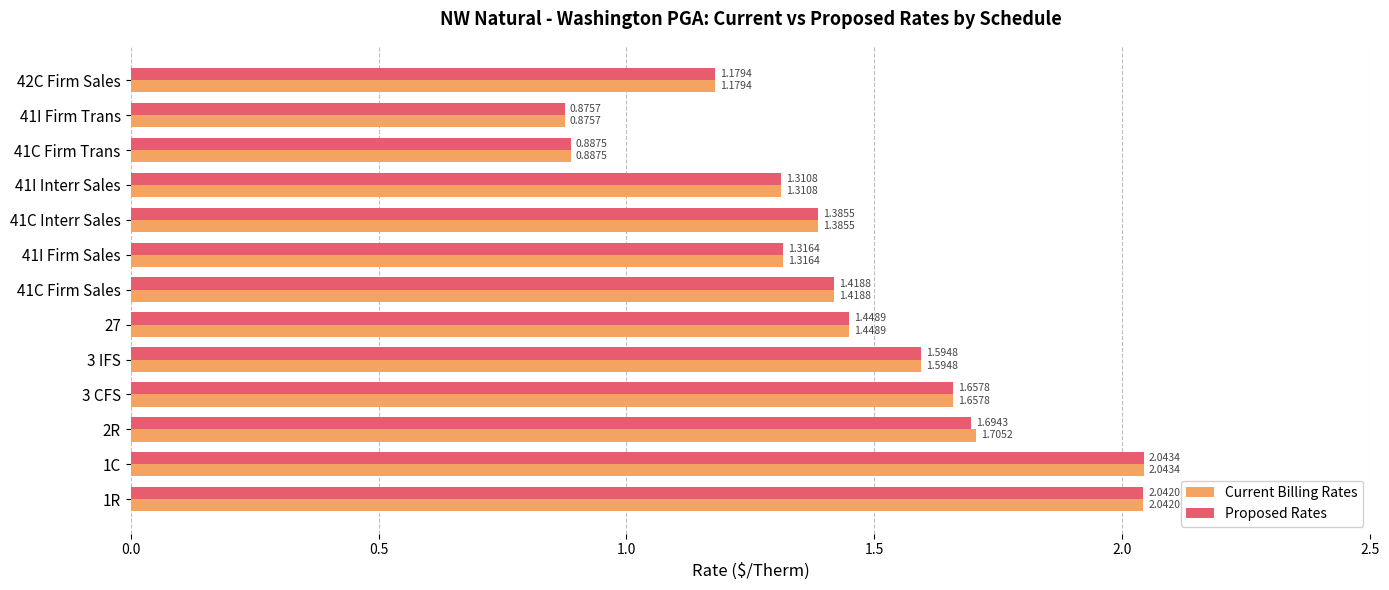

Which series changed the most between 2R and 41I Firm Trans?

Current Billing Rates